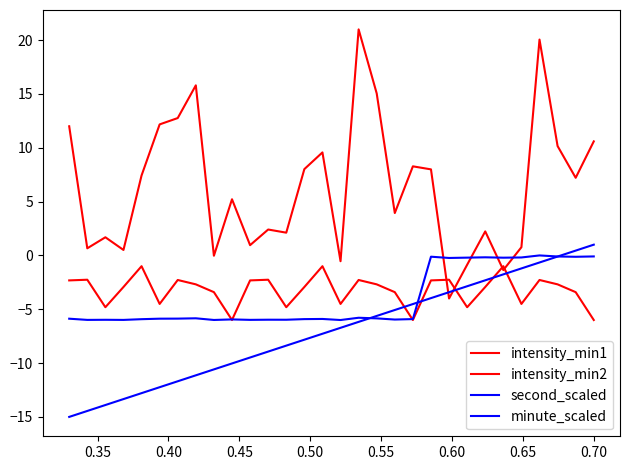

How many lines are shown in the chart?

4